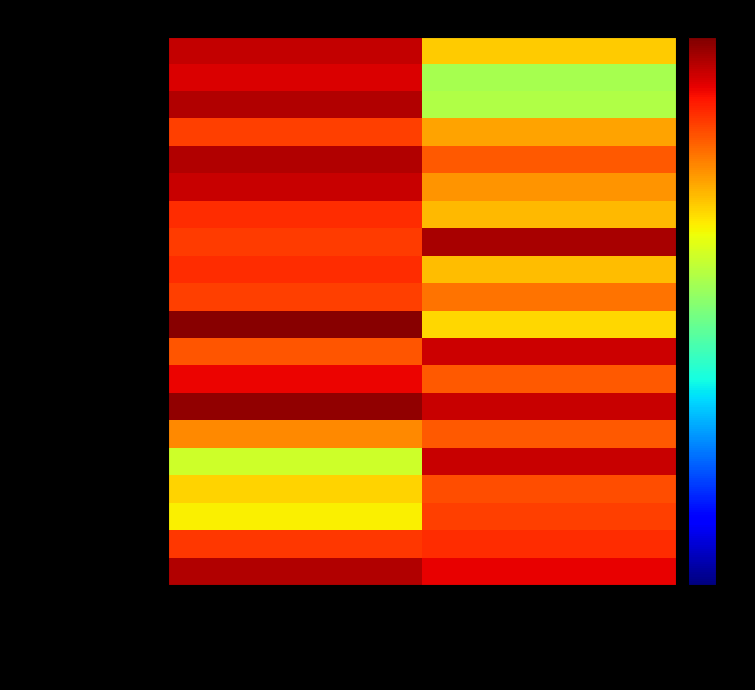

List the series in order of their peak value, lowest first.

Barang Cetakan, Honorarium Tim, Instalasi Listrik, Tangki Septik 75 Unit A, Tangki Septik 75 Unit C, Jasa Komunikasi, Tangki Septik 100 Unit A, Tangki Septik 100 Unit B, Jasa Pemeliharaan, Tangki Septik 61 Unit, Pemeliharaan Peralatan, Bahan Bacaan, Tangki Septik 75 Unit B, Tangki Septik 80 Unit B, Penyediaan Jasa Pelayanan, Tangki Septik 100 Unit C, Tangki Septik 100 Unit D, Tangki Septik 80 Unit A, Rapat Koordinasi, Administrasi Pelaksanaan